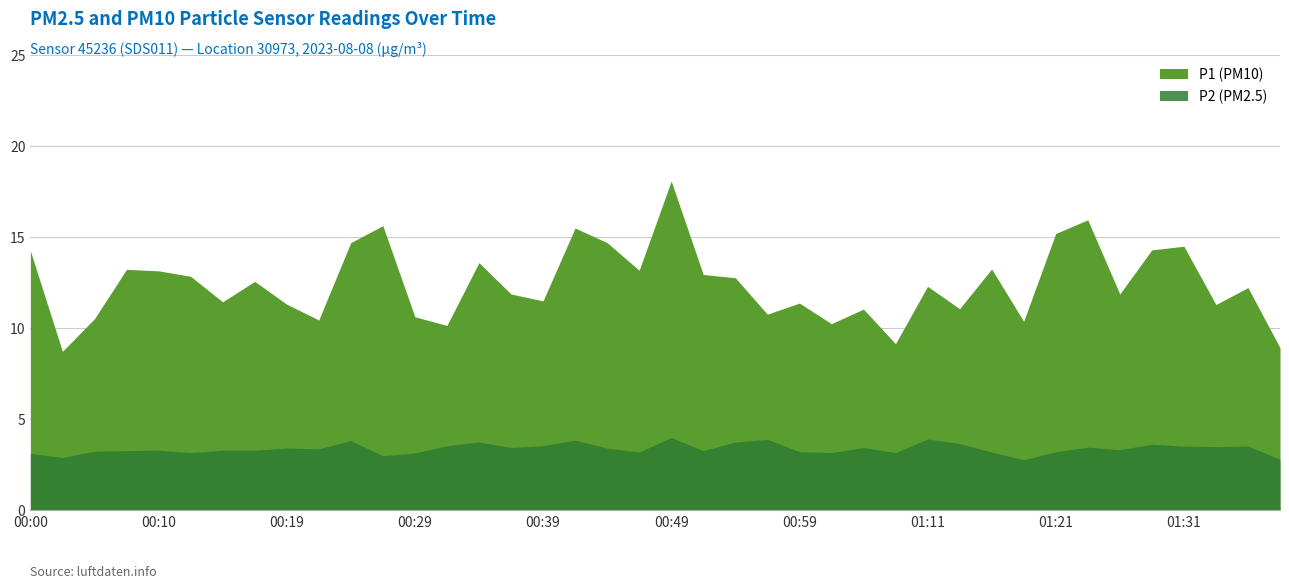

Rank the categories by P2 value from lowest to highest.

01:18, 01:38, 00:02, 00:27, 00:00, 00:29, 00:12, 01:01, 01:08, 00:46, 01:16, 00:59, 01:21, 00:05, 00:07, 00:51, 00:10, 00:15, 00:17, 01:26, 00:22, 00:19, 00:44, 00:36, 01:03, 01:23, 01:33, 01:31, 01:36, 00:32, 00:39, 01:28, 01:13, 00:34, 00:54, 00:24, 00:41, 00:56, 01:11, 00:49